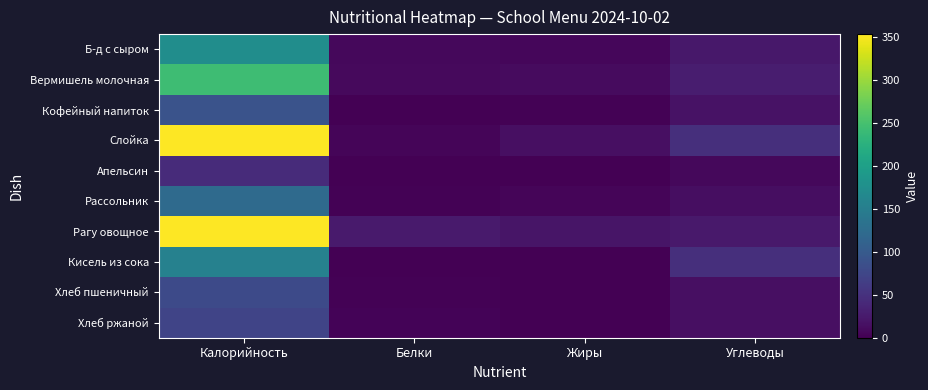

What is the difference between the highest and lowest values at Калорийность?

310